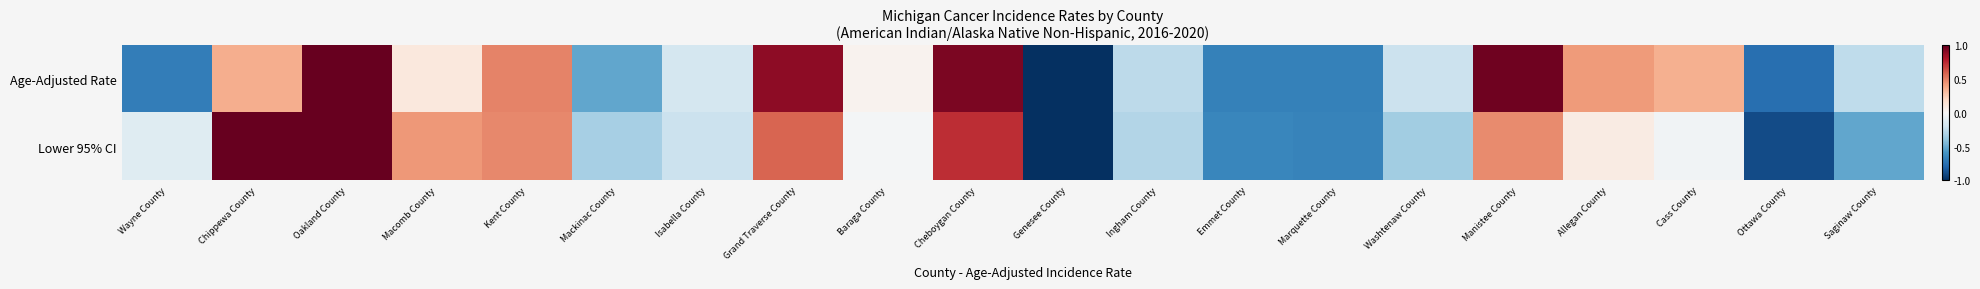

At Washtenaw County, list the series in order from largest to smallest.

Age-Adjusted Rate, Lower 95% CI